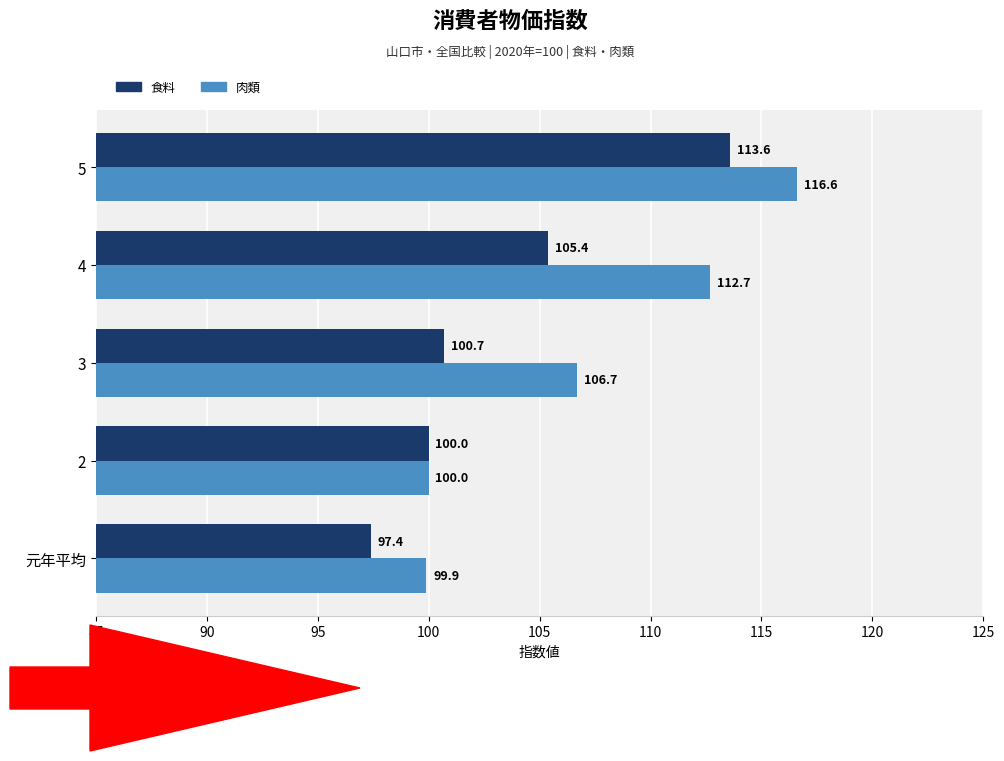

What is the highest value of the 食料 series?

113.6